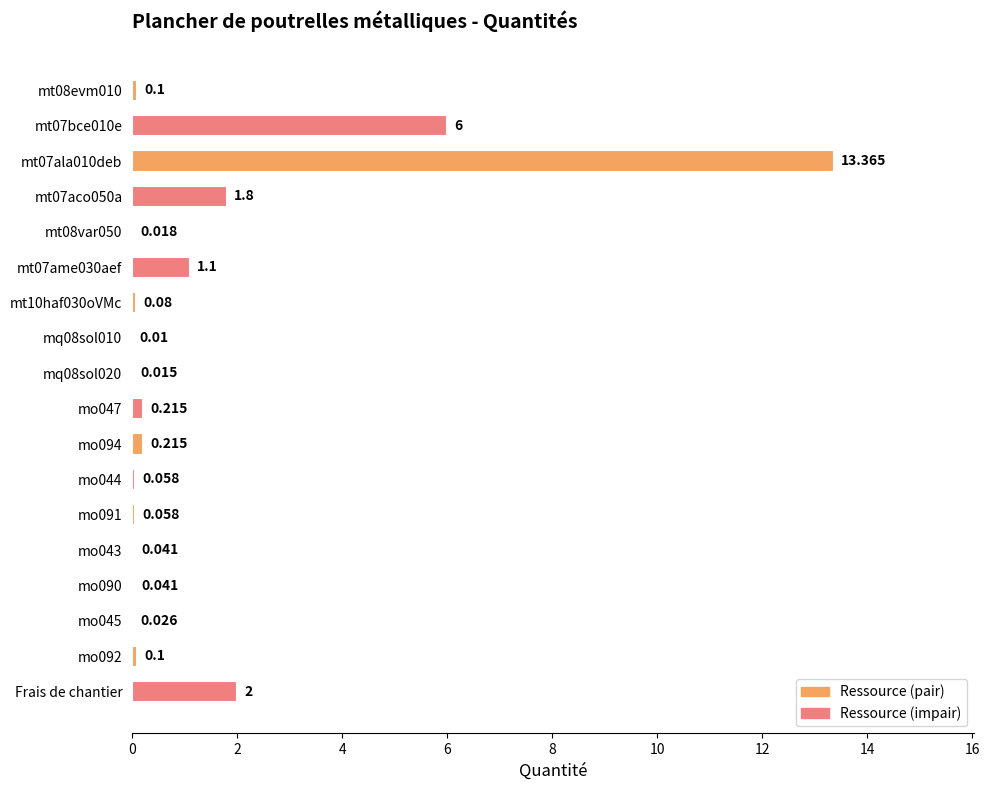

What is the difference between the maximum and minimum values?

13.4